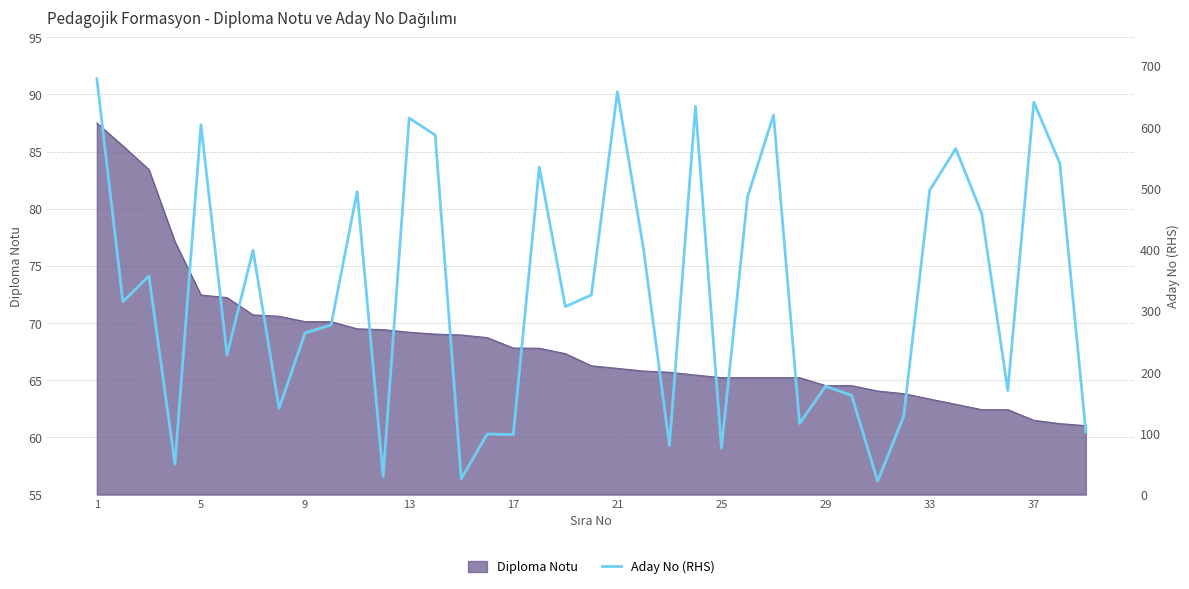

Is it true that Diploma Notu equals 72.5 at 5?

True